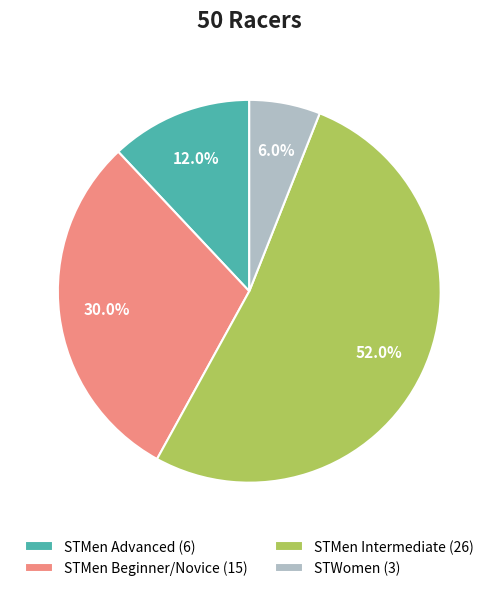

What is the largest slice in the pie chart?

STMen Intermediate